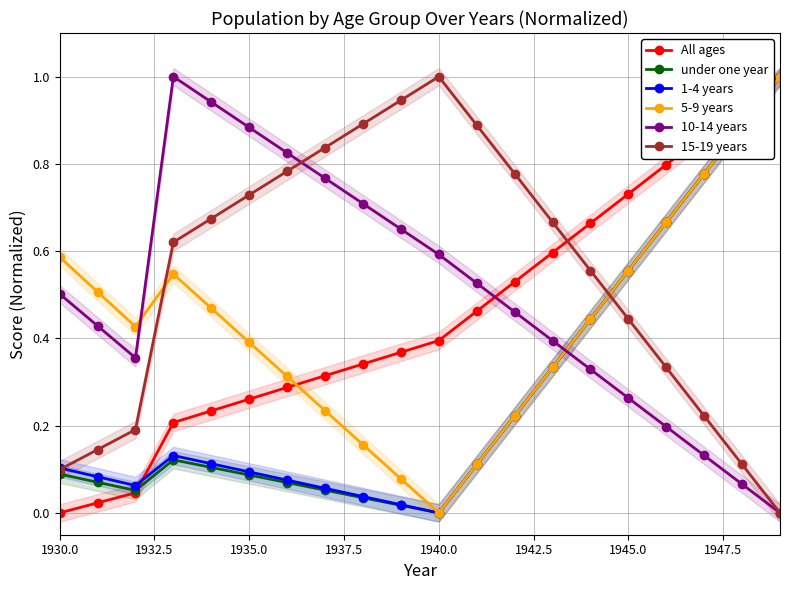

The 15-19 years series shows 1.5 at 1940.0. True or false?

False